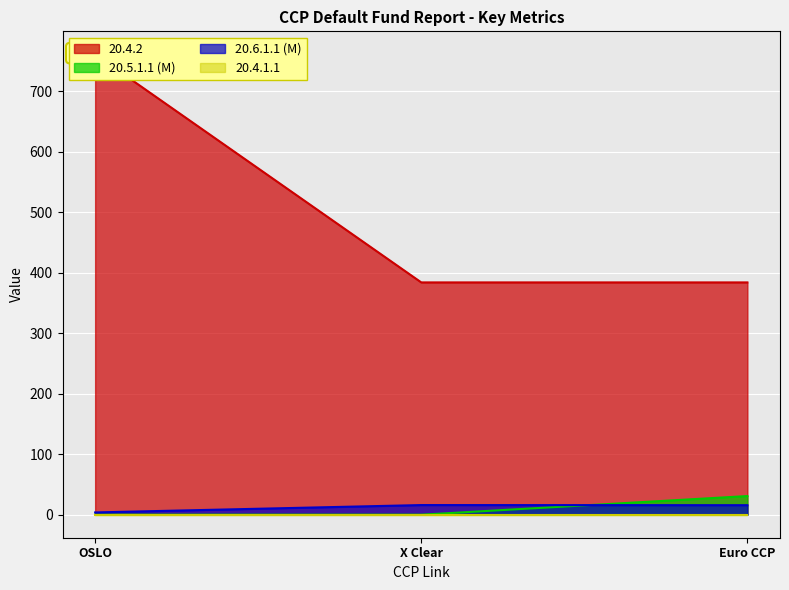

Which series has the widest spread of values?

20.1.1